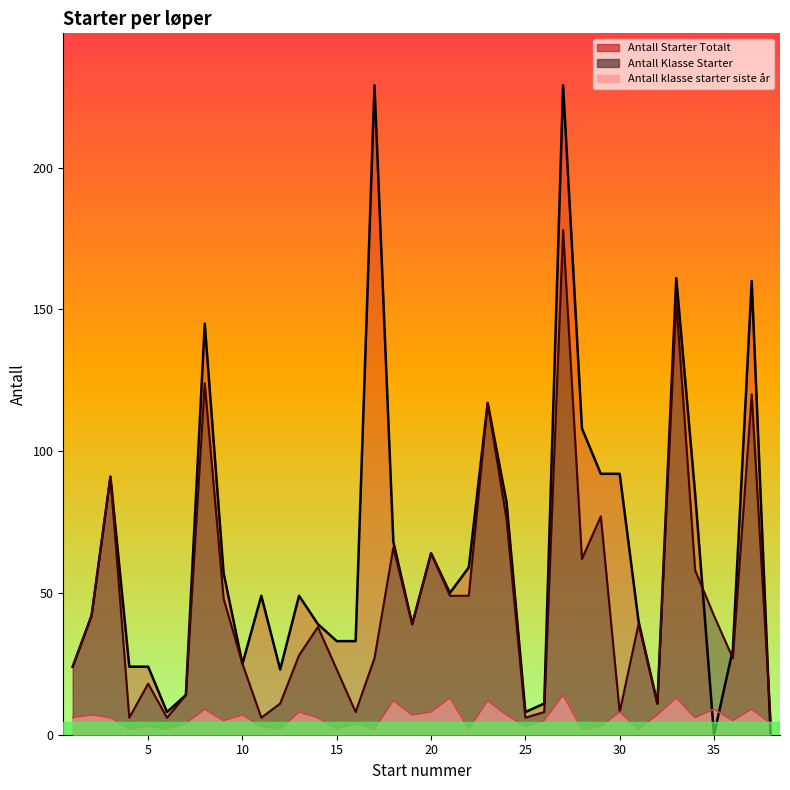

What is the sum of the Antall Starter Totalt values at 9 and 17?

286